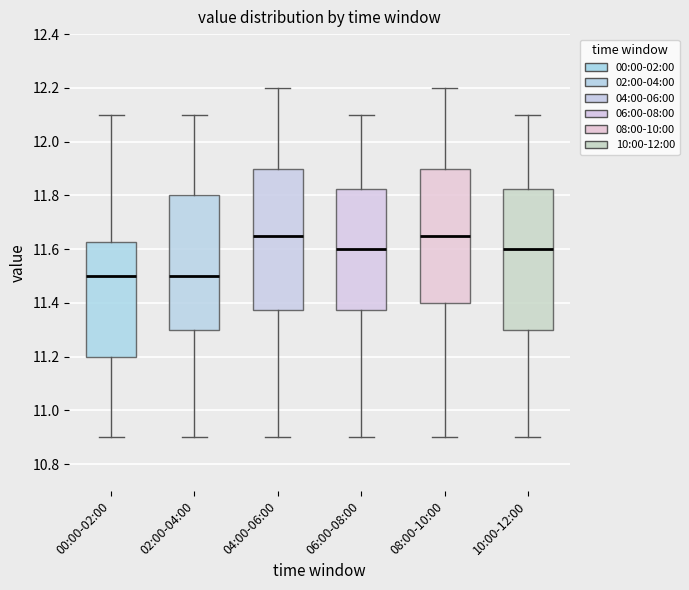

Reading left to right, read every box against the y-axis: the position of its median line, the range the box covers, and the ends of its whiskers. The values are not printed on the chart, so give them approximately, as read against the axis.

00:00-02:00: median 11.50, box 11.20 to 11.62, whiskers 10.90 to 12.10
02:00-04:00: median 11.50, box 11.30 to 11.80, whiskers 10.90 to 12.10
04:00-06:00: median 11.66, box 11.38 to 11.90, whiskers 10.90 to 12.20
06:00-08:00: median 11.60, box 11.38 to 11.82, whiskers 10.90 to 12.10
08:00-10:00: median 11.66, box 11.40 to 11.90, whiskers 10.90 to 12.20
10:00-12:00: median 11.60, box 11.30 to 11.82, whiskers 10.90 to 12.10